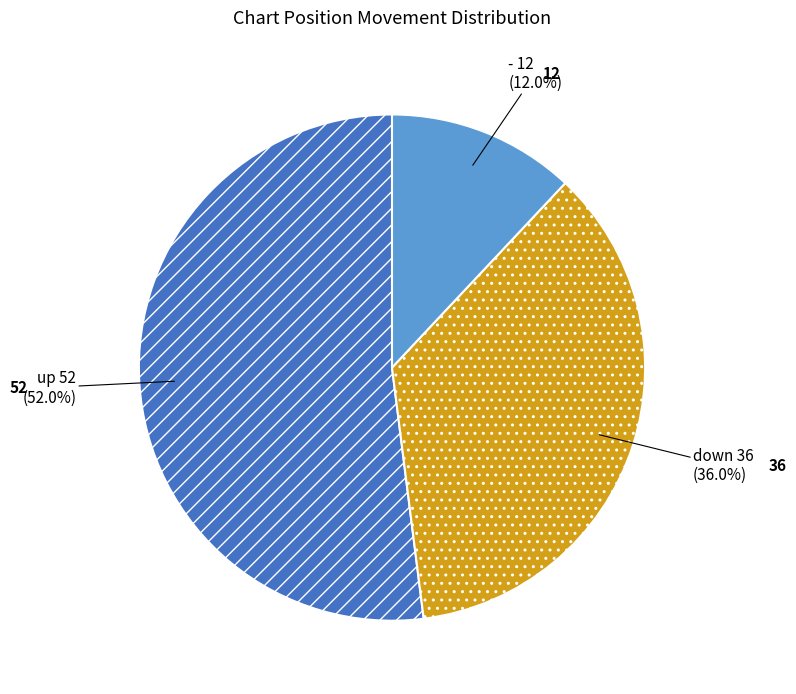

Is there a majority slice in this chart?

Yes